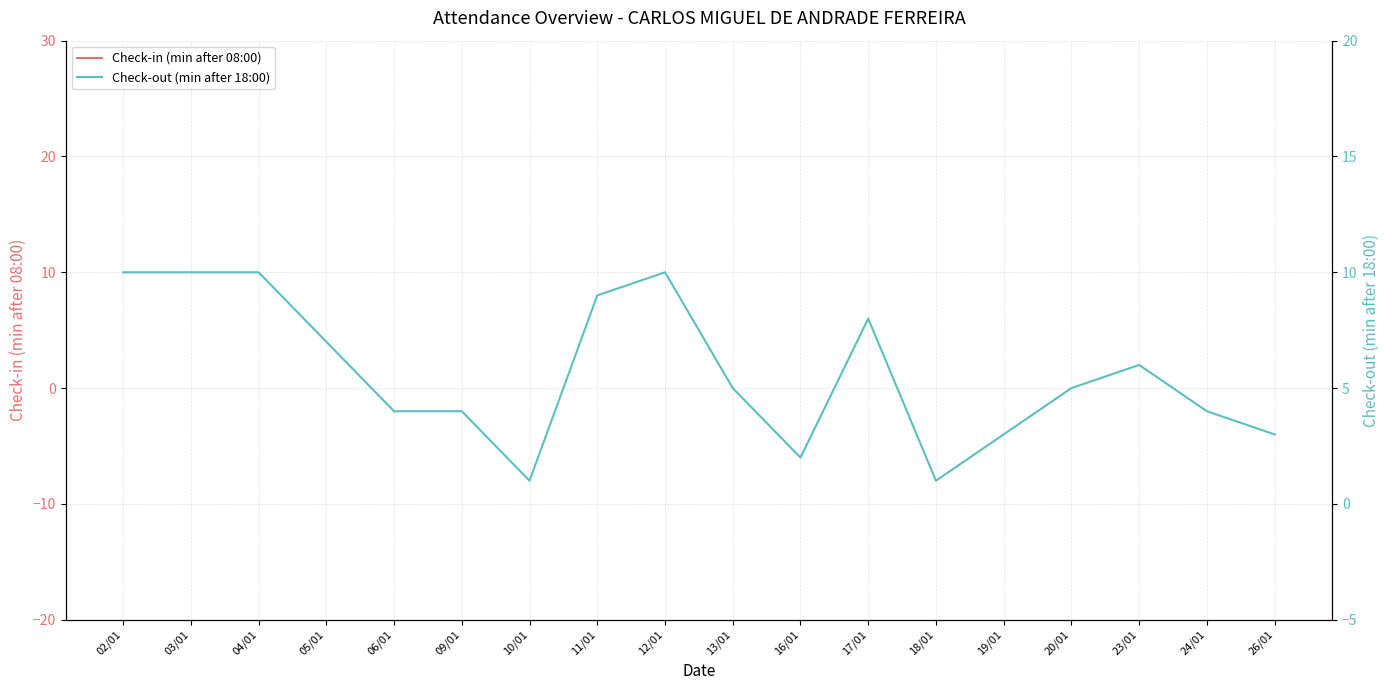

In Check-in (min after 08:00), how many points are lower than both neighbors (excluding endpoints)?

4